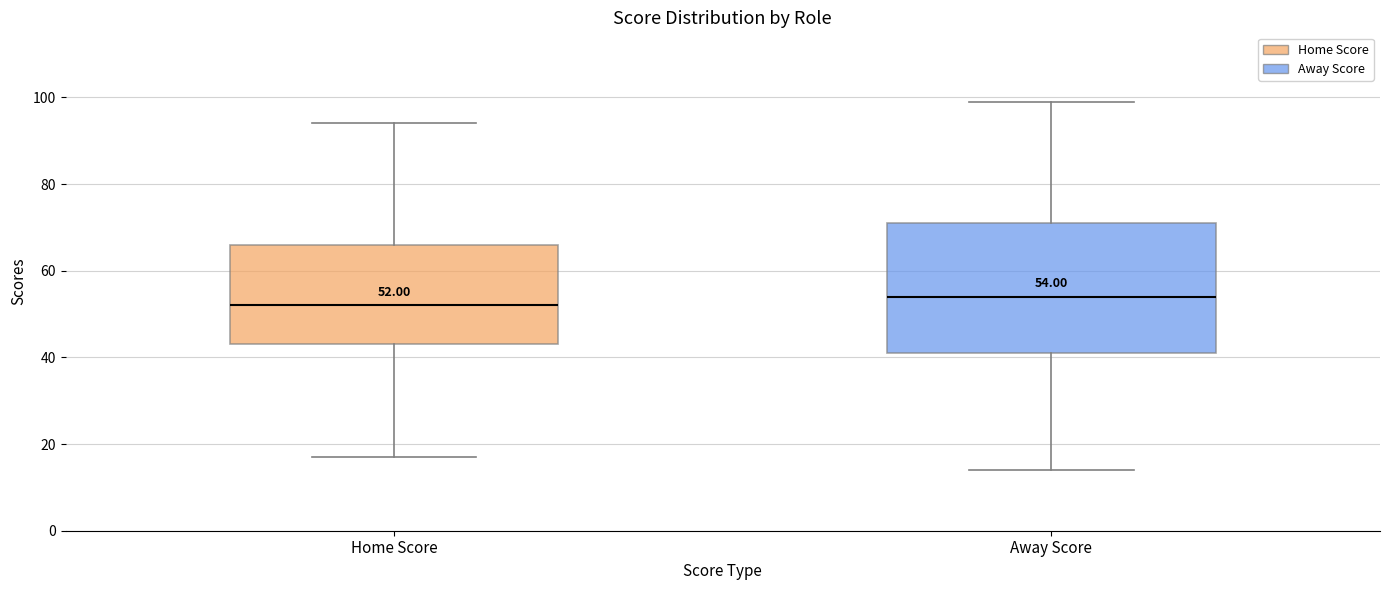

Which box's median line is the lowest?

Home Score